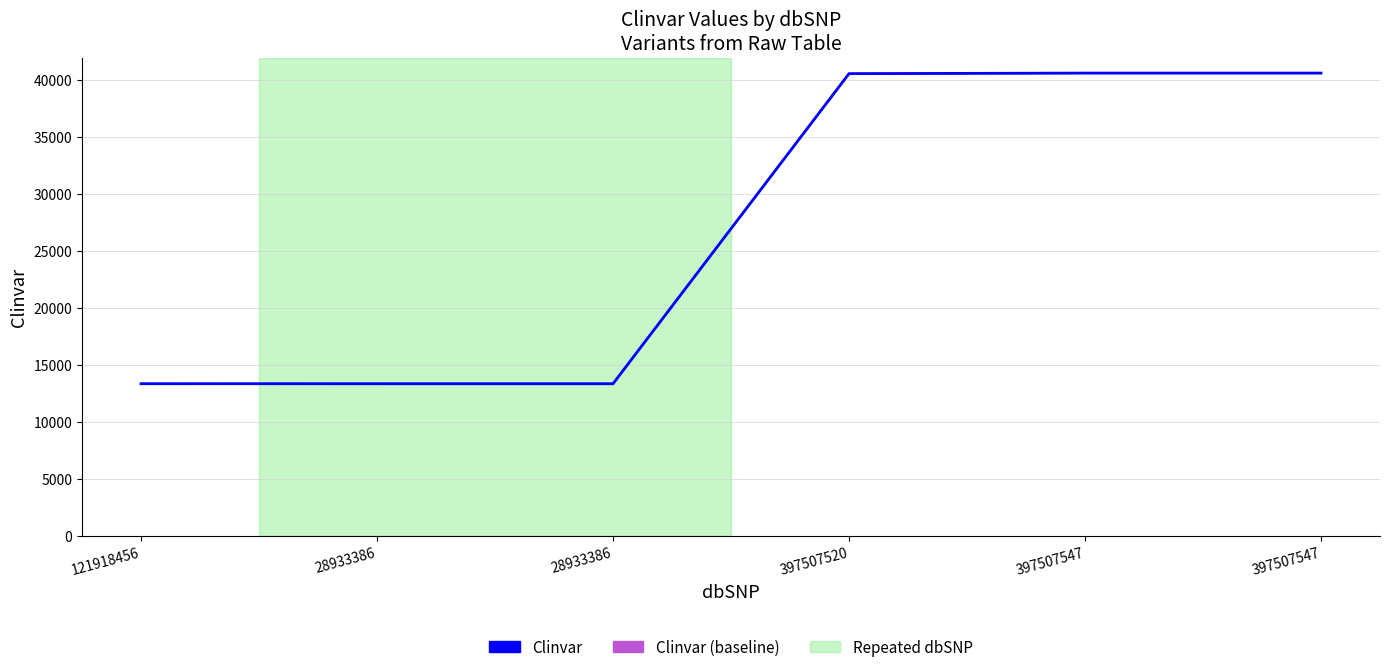

Is this an area chart (filled region under the line)?

No